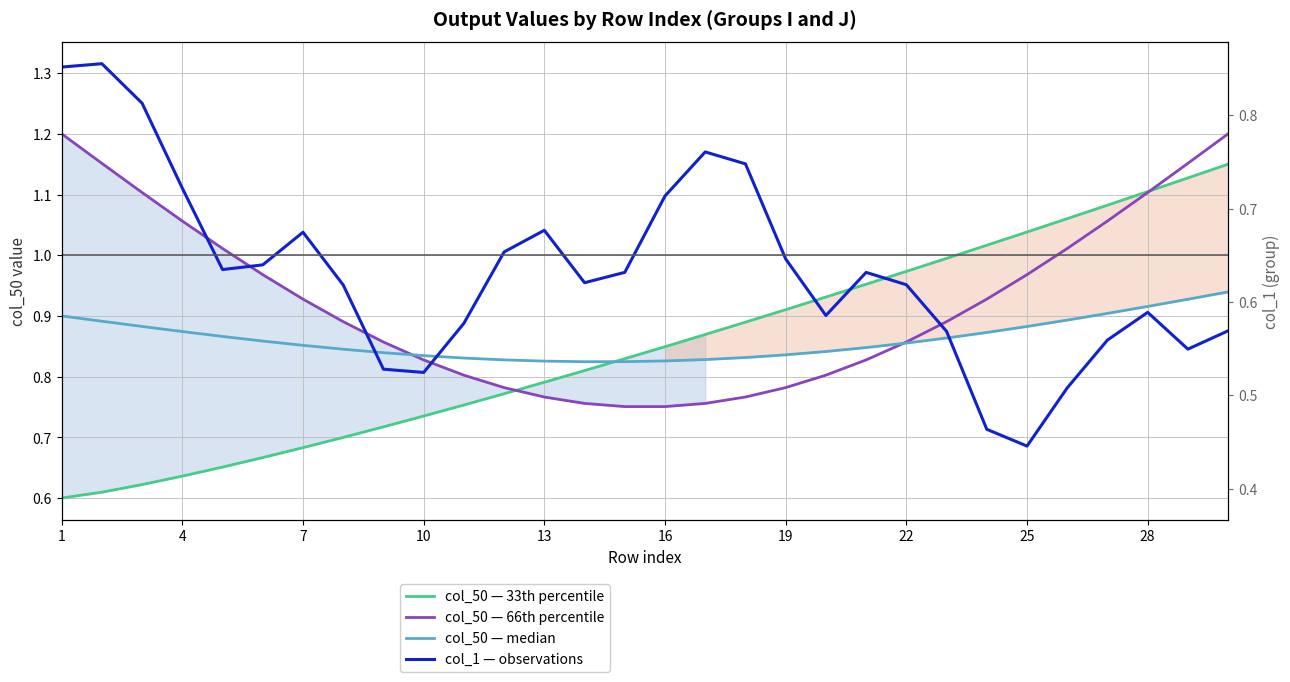

What is the minimum value shown in the chart?

0.6